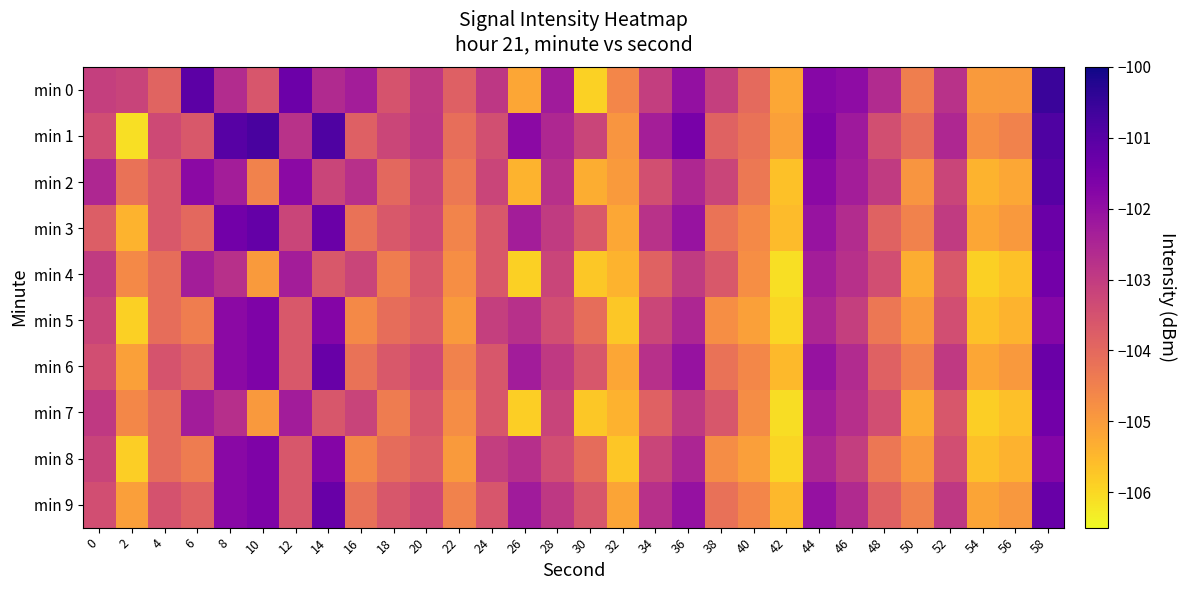

What is the total value across all series at 6?

-1031.7